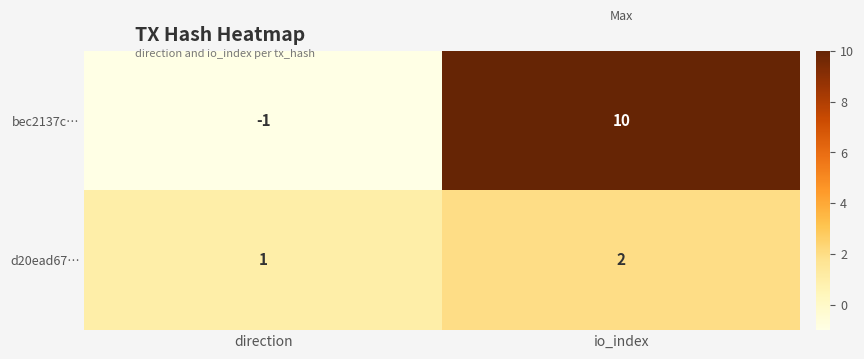

Which series has the widest spread of values?

bec2137c…